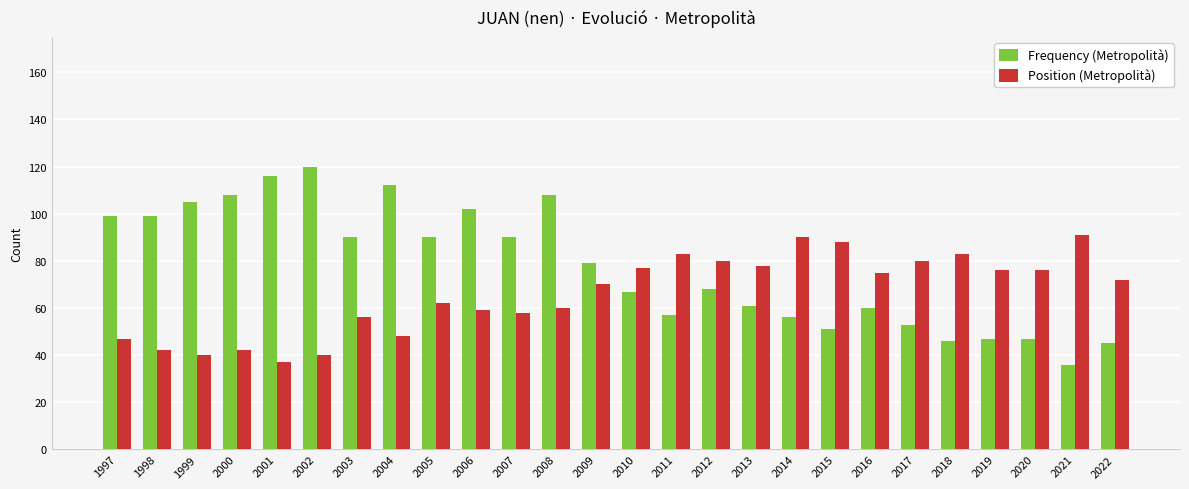

What is the maximum value for Position (Metropolità)?

91